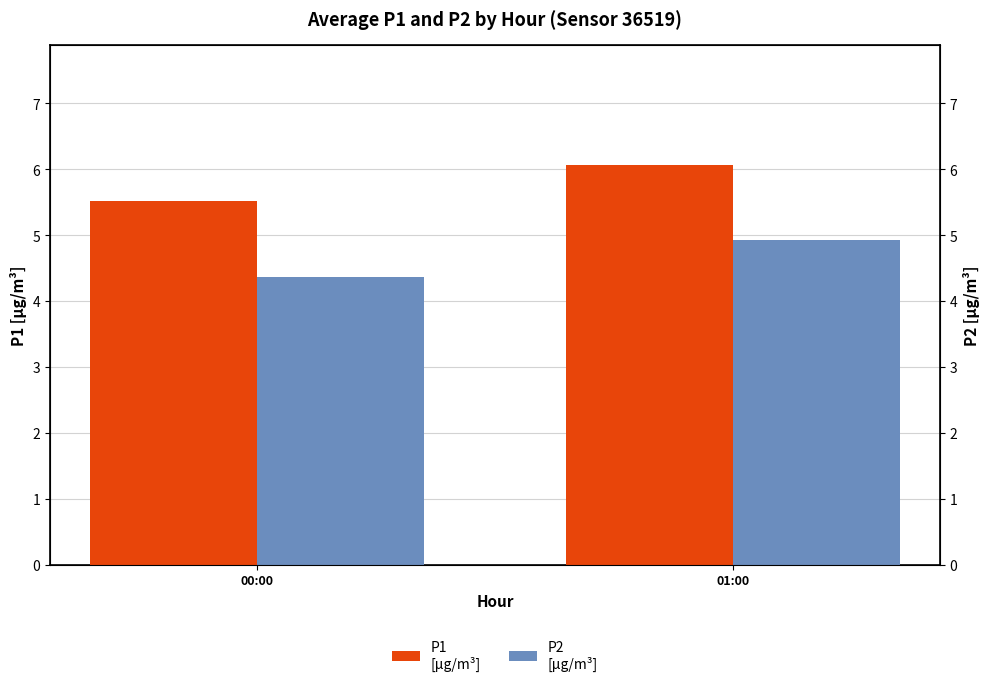

What is the difference between the highest and lowest values at 00:00?

1.2